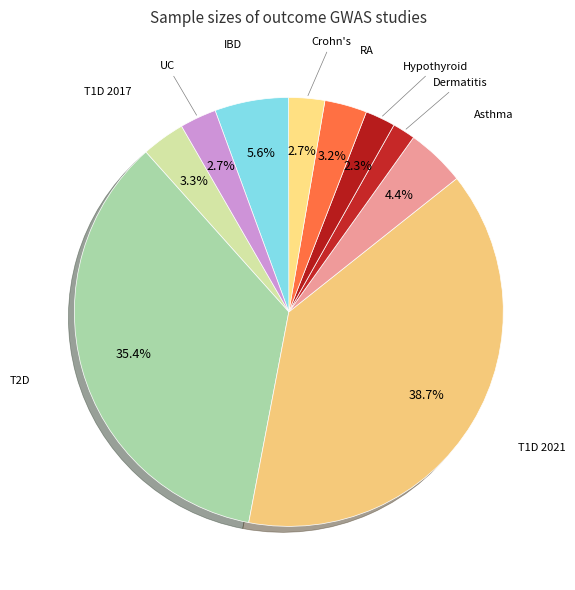

How many segments does this pie chart have?

10